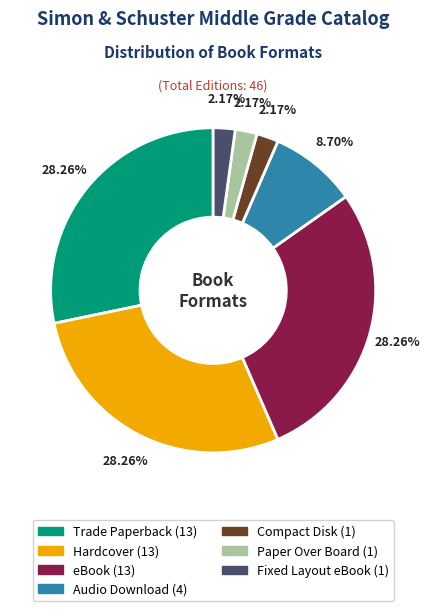

To the nearest percent, what portion does Compact Disk represent?

2%